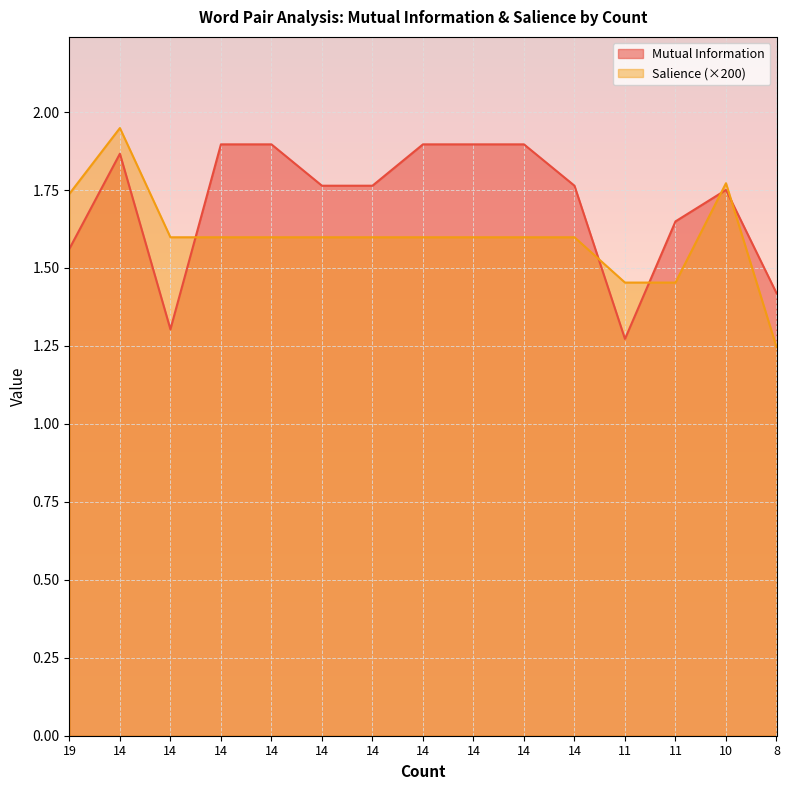

Where is the first local maximum for Salience?

14